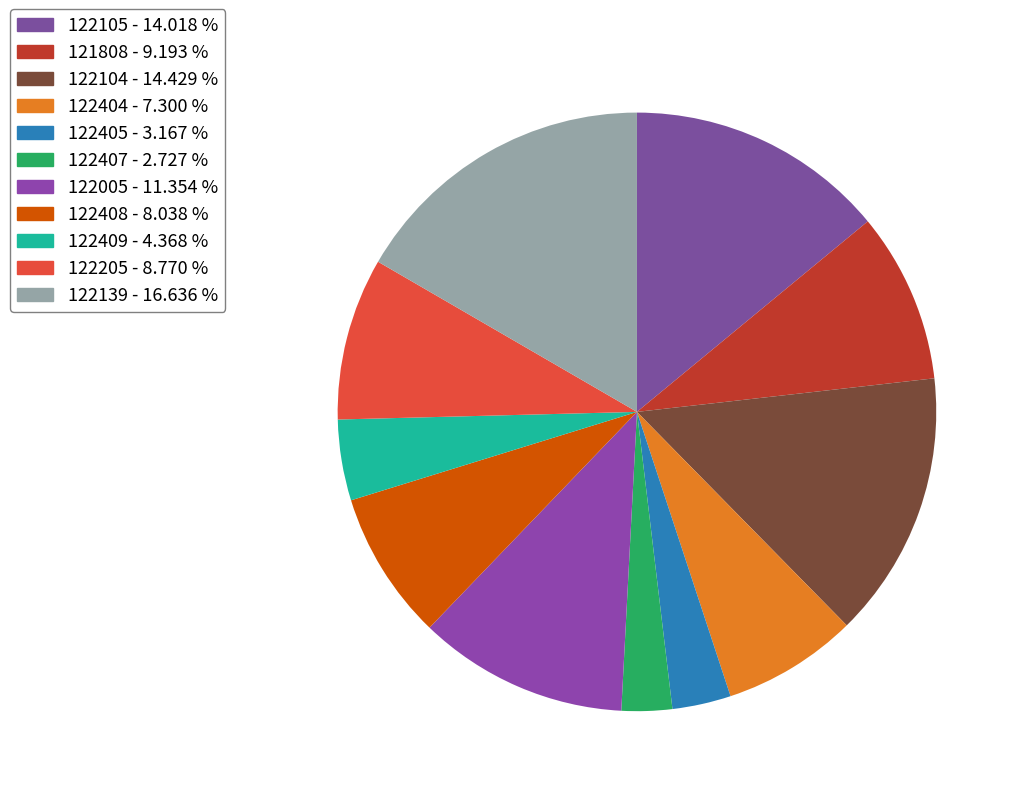

Is there any slice that represents more than half of the pie?

No